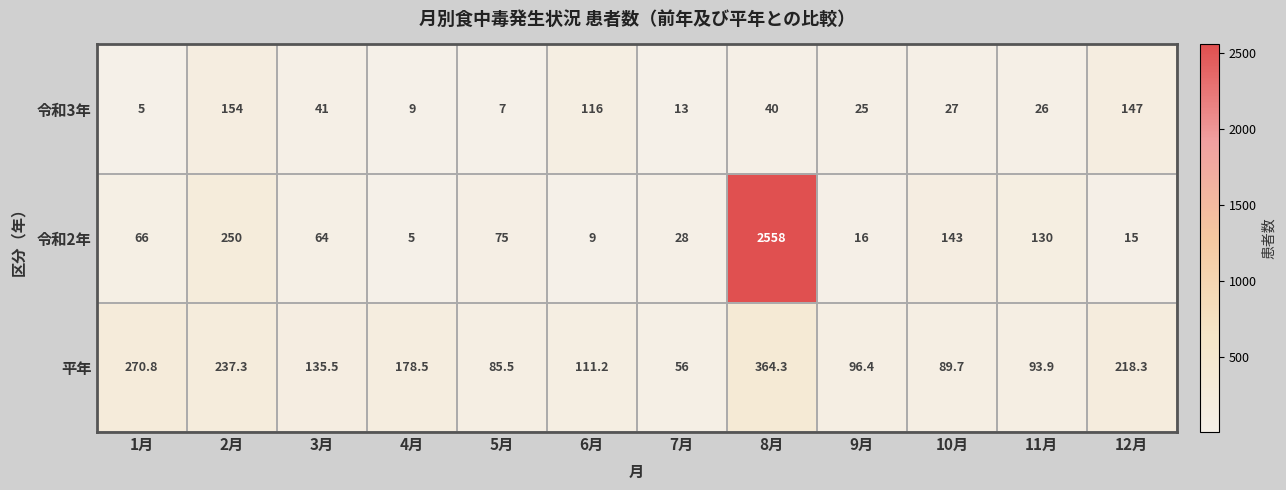

What is the difference between the maximum and minimum values in the 令和3年 series?

149.0